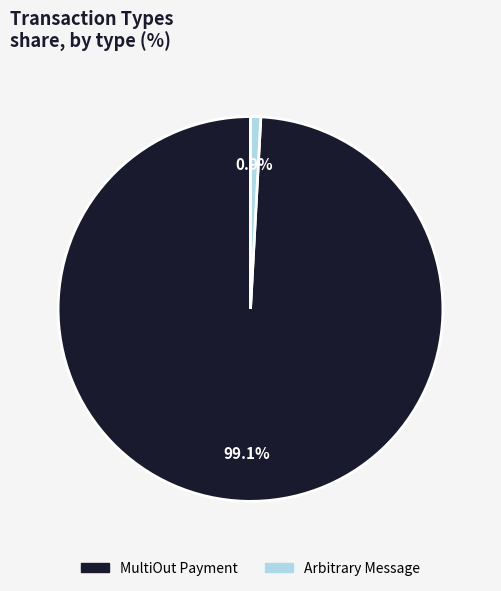

To the nearest percent, what is the difference between the largest and smallest slice percentages?

98%